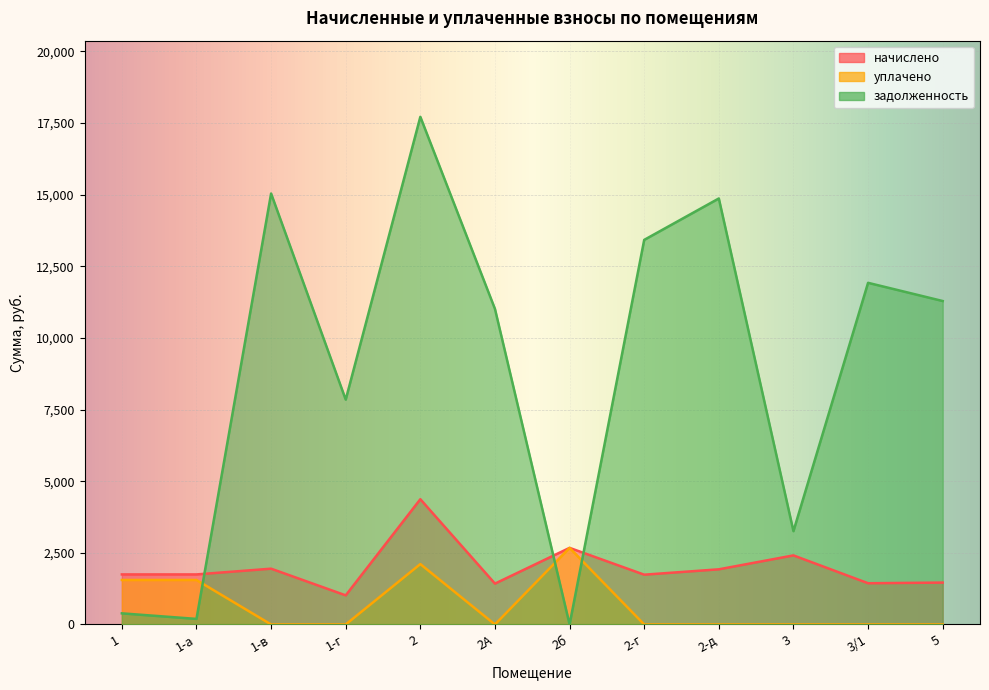

What is the value of the начислено point at the 10th from the left?

2410.2